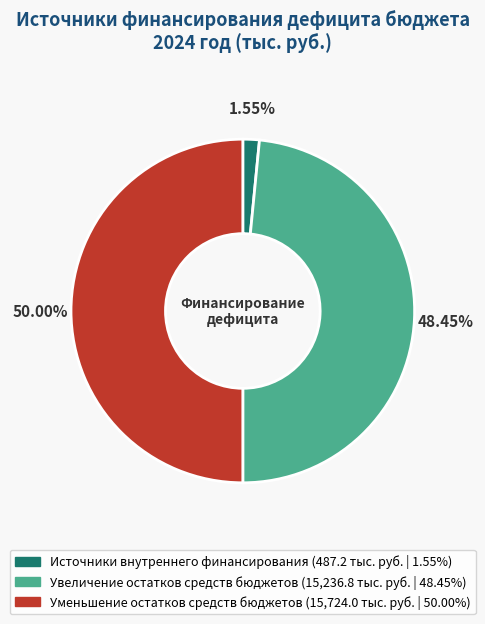

How many slices are in this pie chart?

3